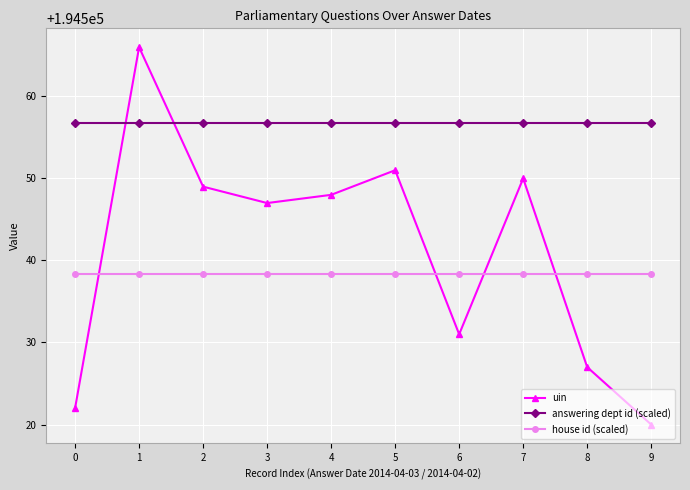

What is the sum of all house id (scaled) values?

1945384.0